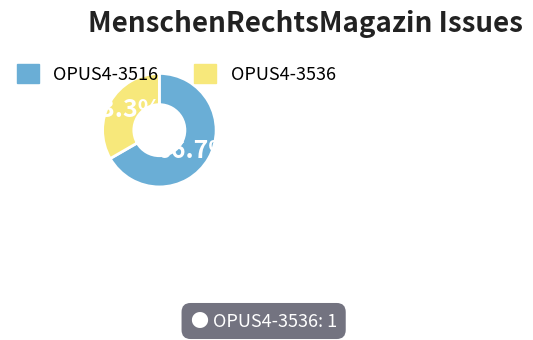

Rank the categories by value from lowest to highest.

OPUS4-3536, OPUS4-3516